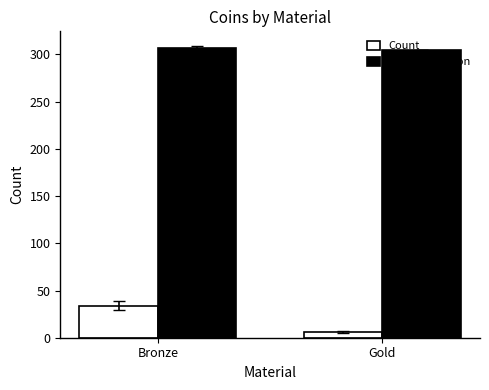

What is the total value across all series at Bronze?

341